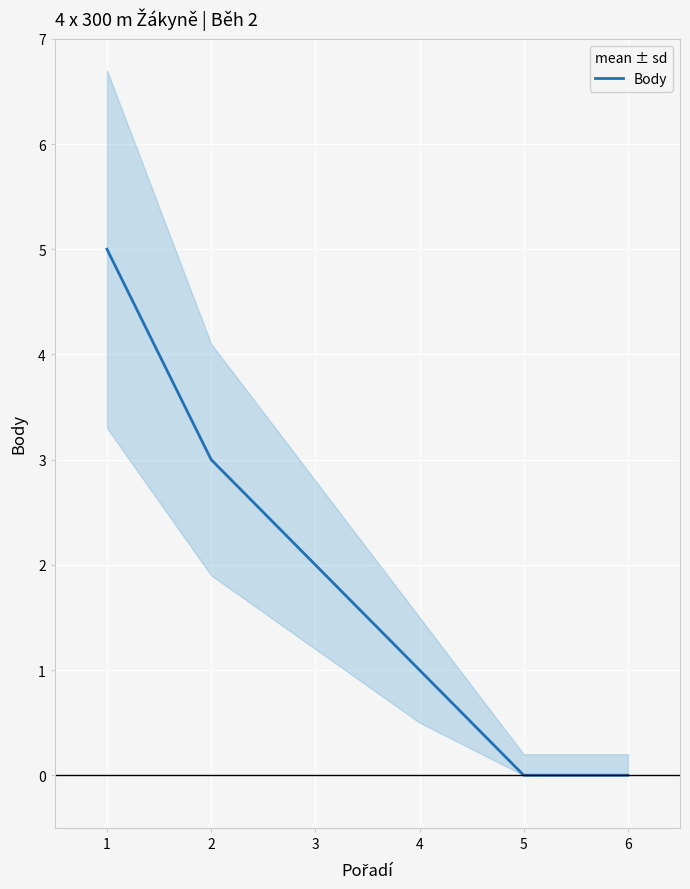

The value at 4 is 1. True or false?

True